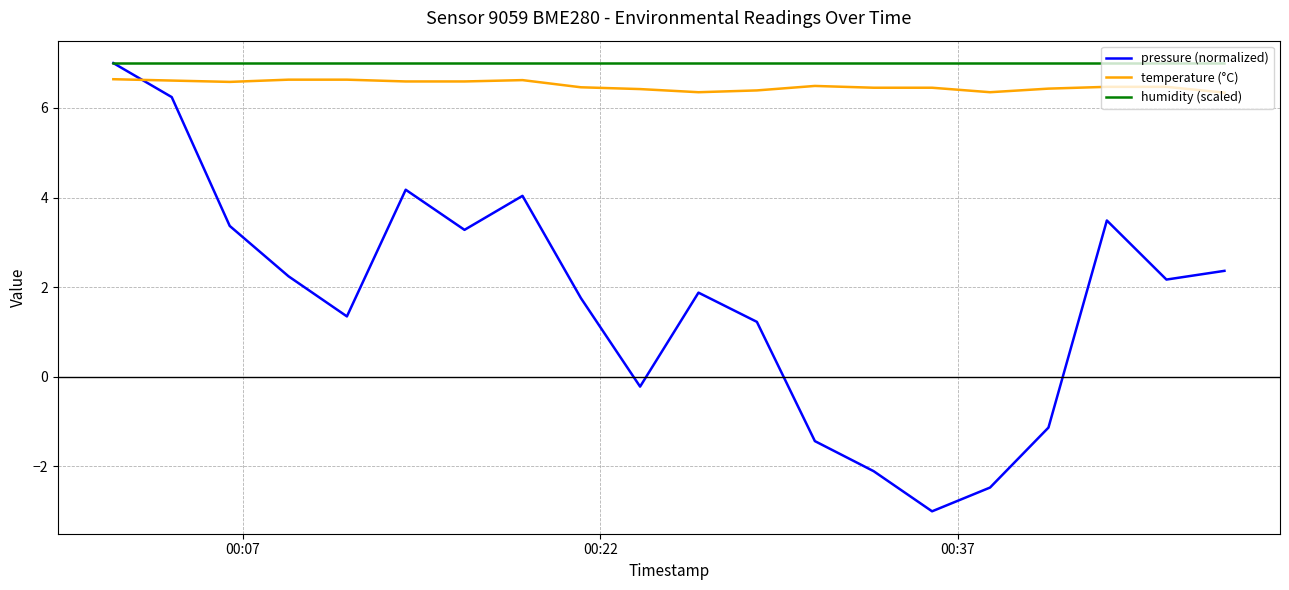

True or false: temperature (°C) and humidity (scaled) intersect in this chart.

False